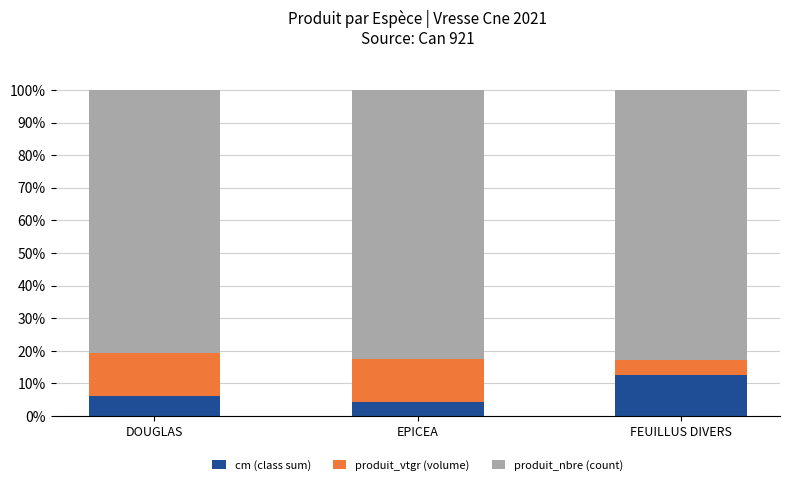

What is the difference between the maximum and minimum values in the cm (class sum) series?

8.1